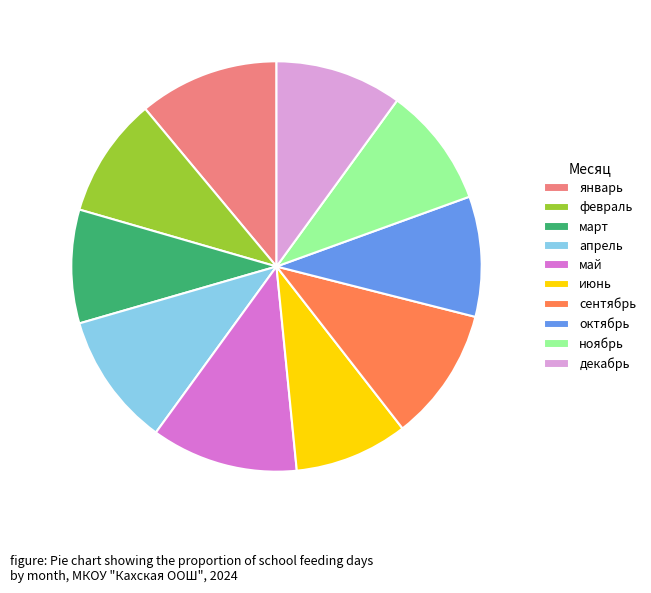

Is it true that май is 1% of the pie?

False